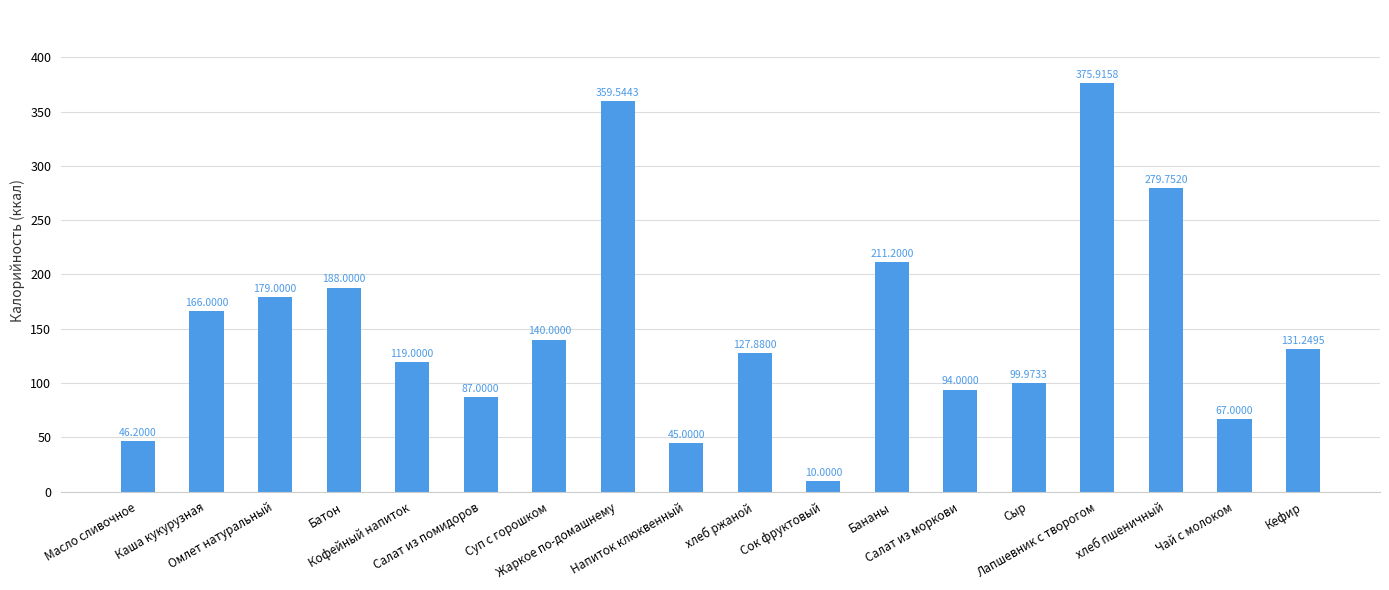

How many series are shown in this chart?

1